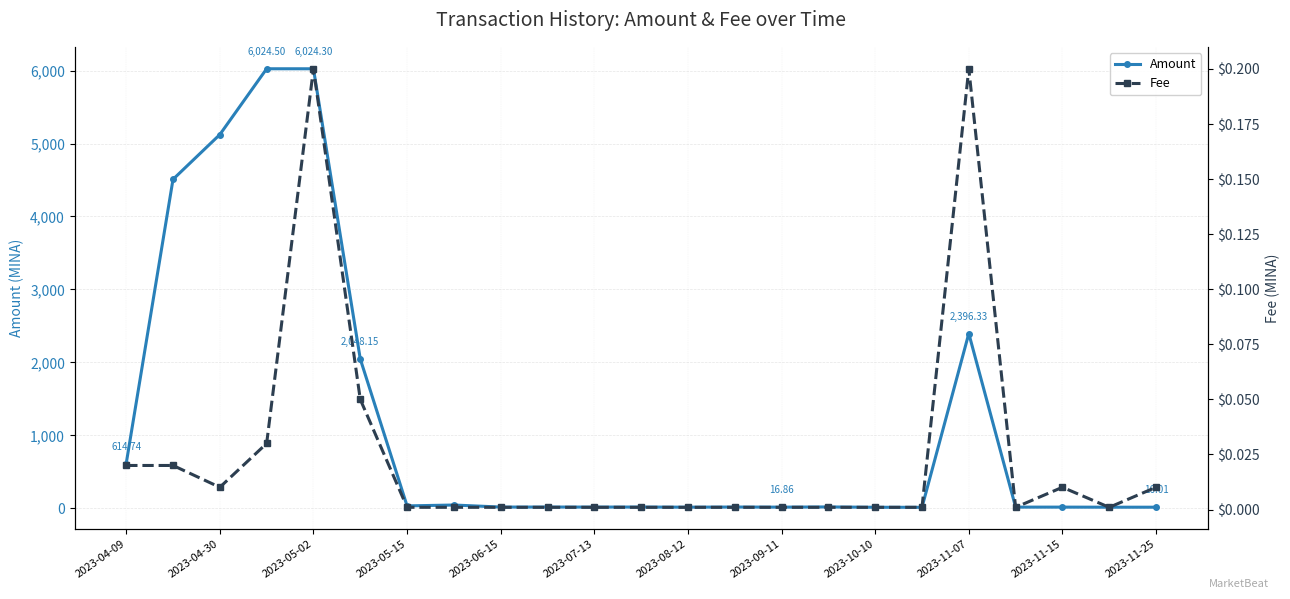

Where does the Amount series first go above 18?

2023-04-09